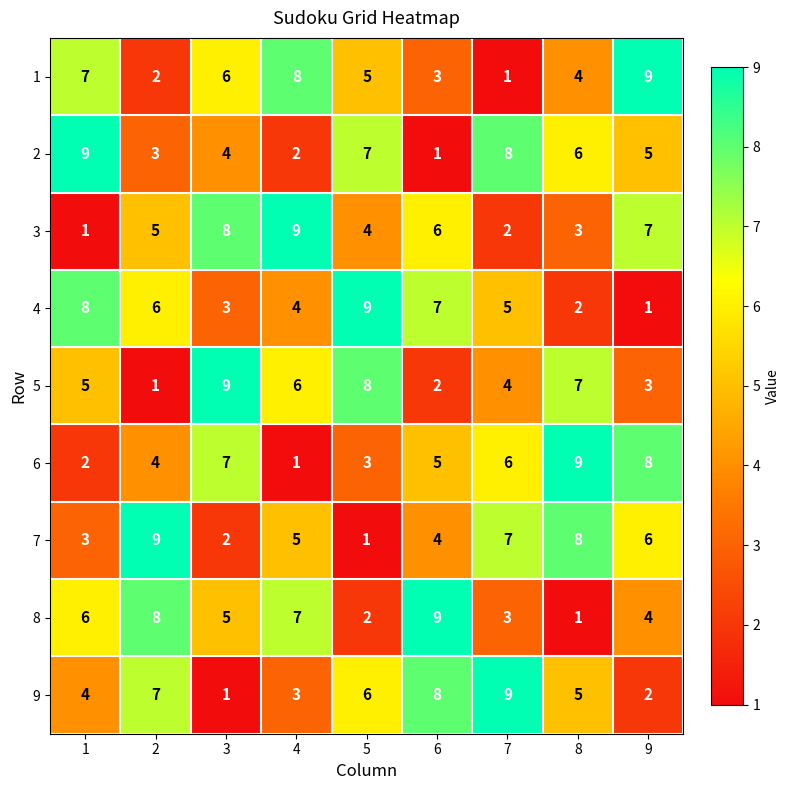

Which series changed the most between 4 and 8?

6